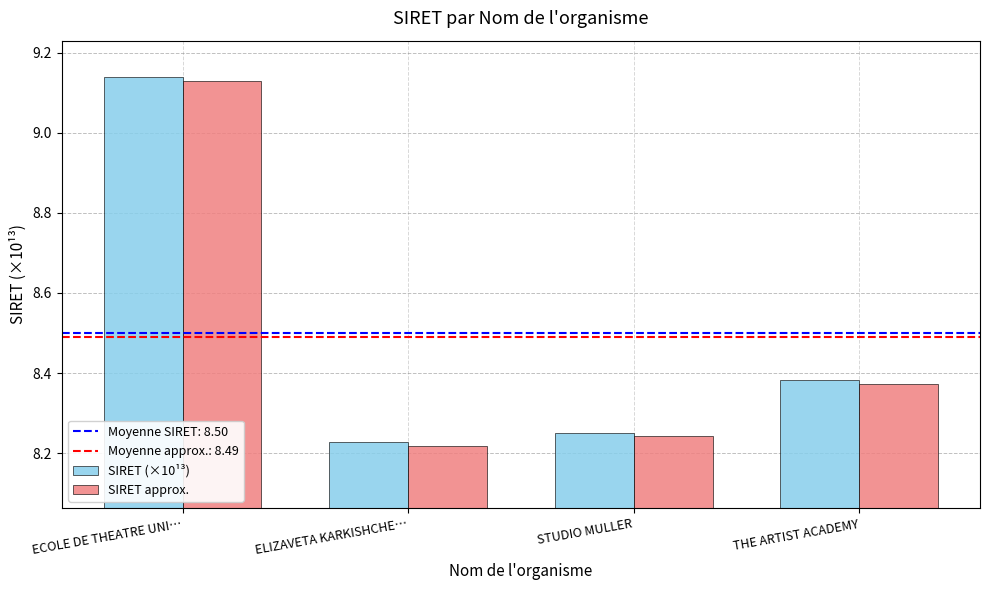

Is it true that SIRET approx. equals 11.1 at ELIZAVETA KARKISHCHE…?

False